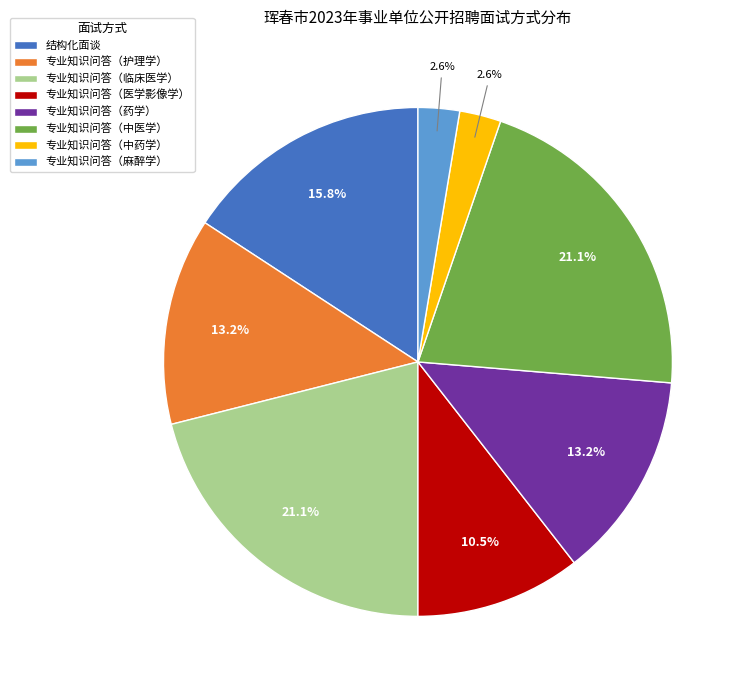

Do 专业知识问答（医学影像学） and 专业知识问答（护理学） together represent more than half of the pie?

No